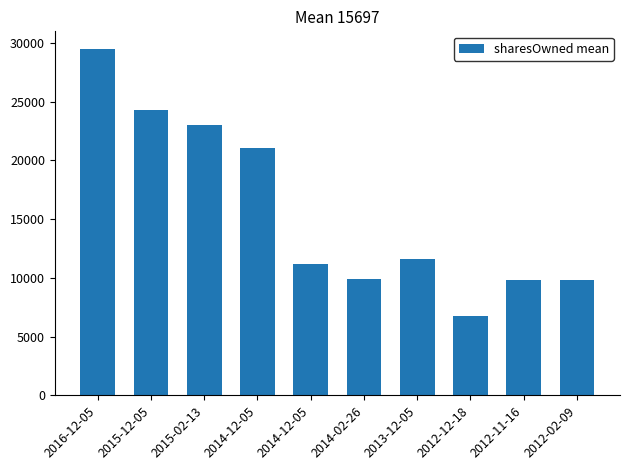

Reading right to left, what are all the values shown in this chart?

9844	9780	6780	11635	9896	11162	21058	23013	24288	29514